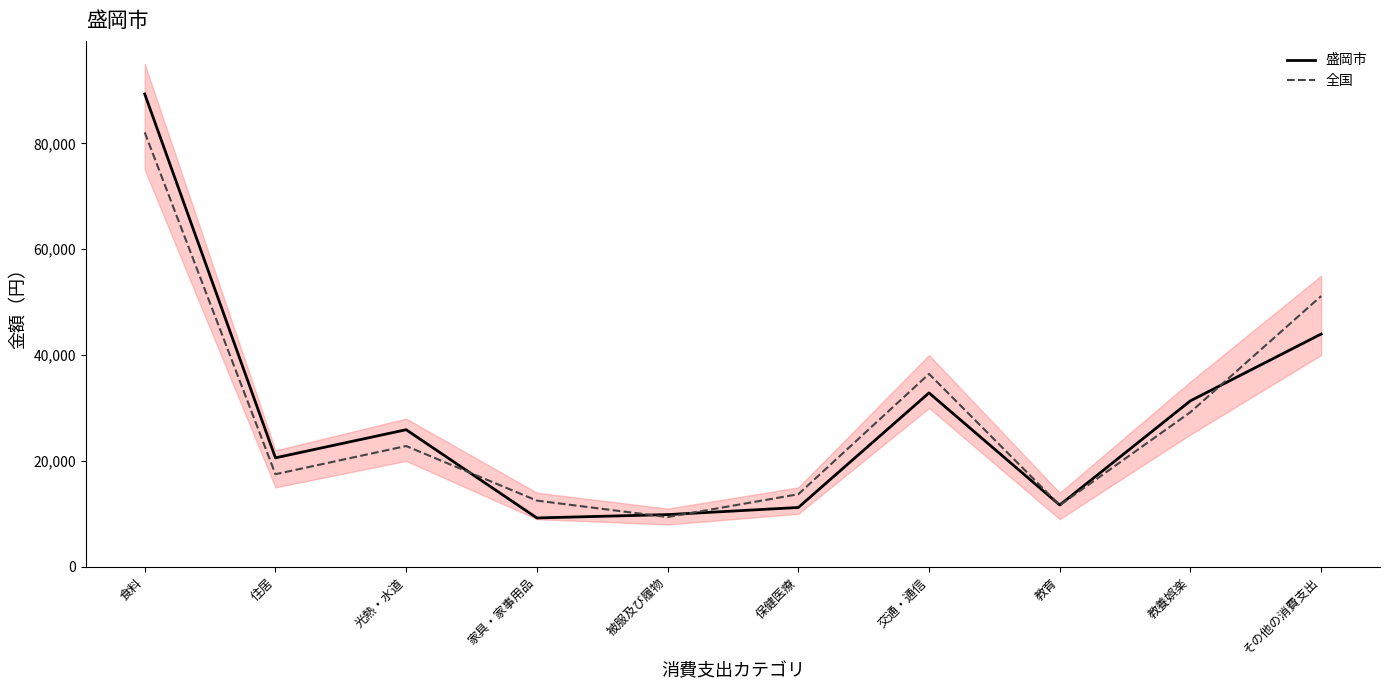

In 全国, how many points are lower than both neighbors (excluding endpoints)?

3